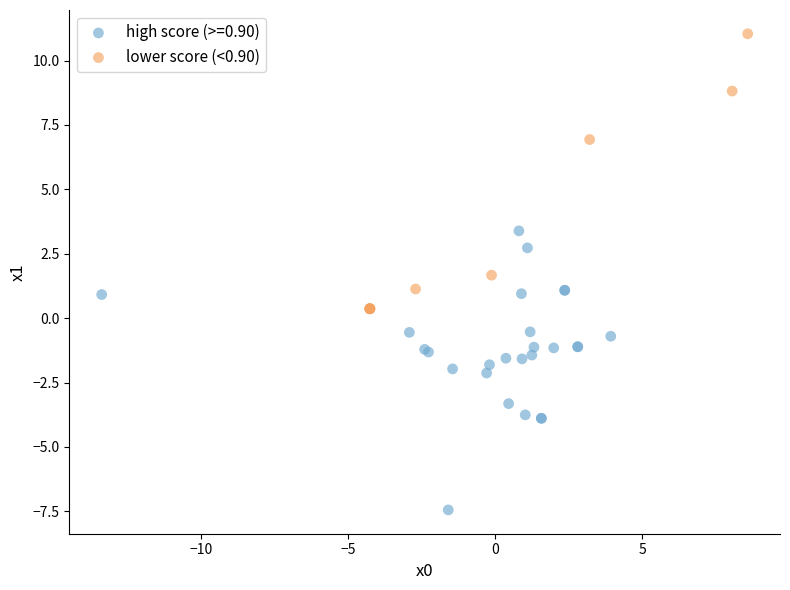

Which series reaches the minimum Y coordinate?

high score (>=0.90)